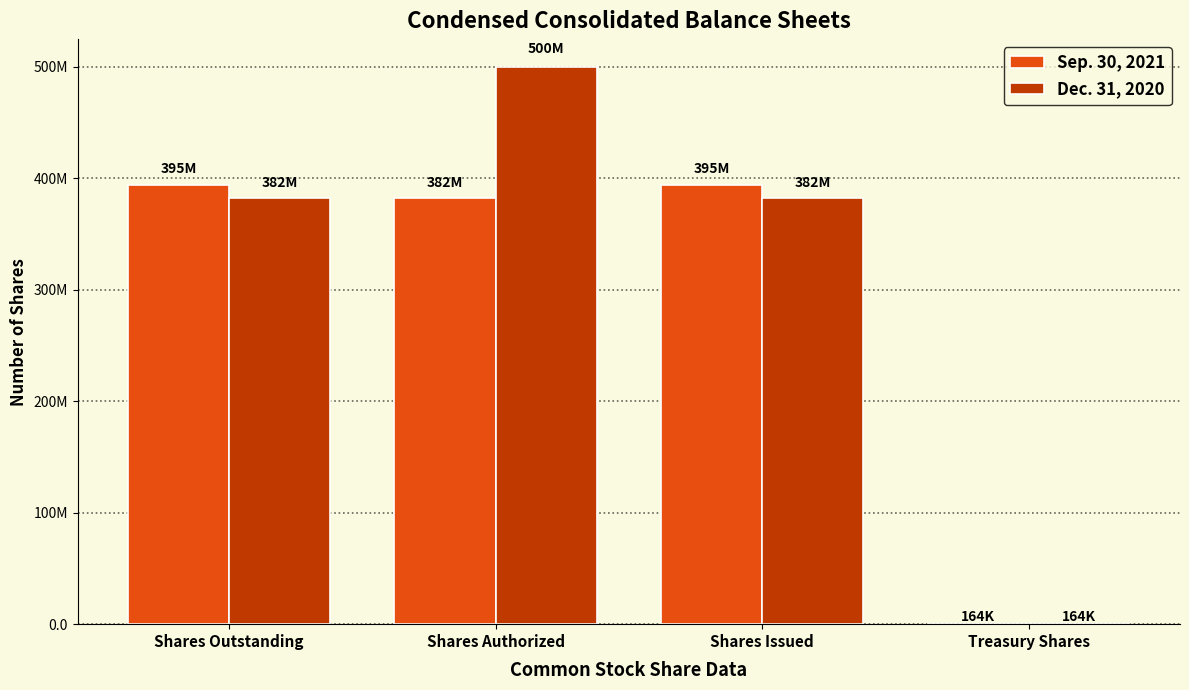

Which label corresponds to the largest value in the chart?

Shares Authorized